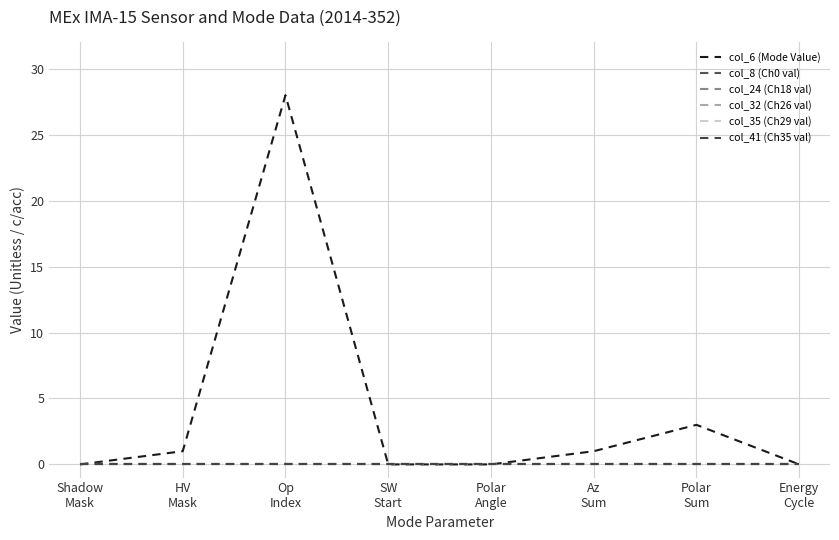

Does the chart display data point markers on the line(s)?

No